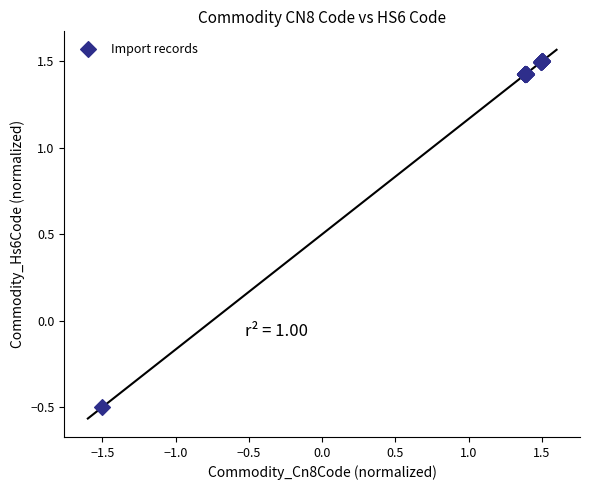

What Y value in the scatter plot is closest to 0?

-0.5